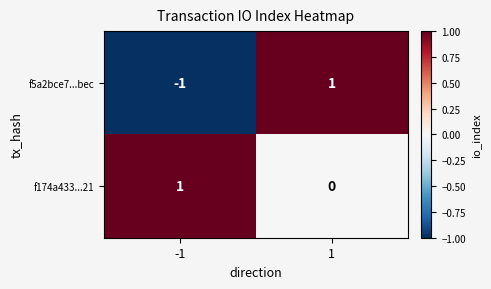

True or false: f174a433...21 has a value of 1 at -1.

True